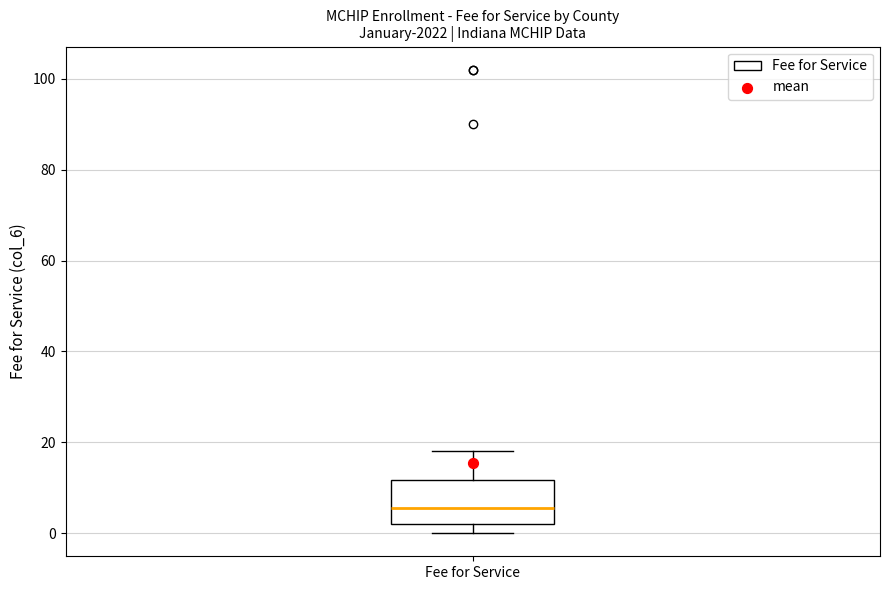

Transcribe this box plot: give where the median line is, the range the box spans, and where the two whiskers end, as read against the y-axis. The values are not printed on the chart, so give them approximately, as read against the axis.

median 6, box 2 to 12, whiskers 0 to 18